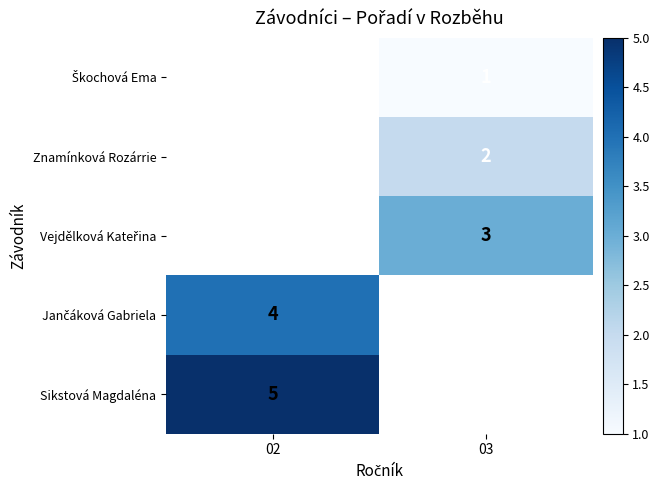

How many distinct data groups are displayed?

5